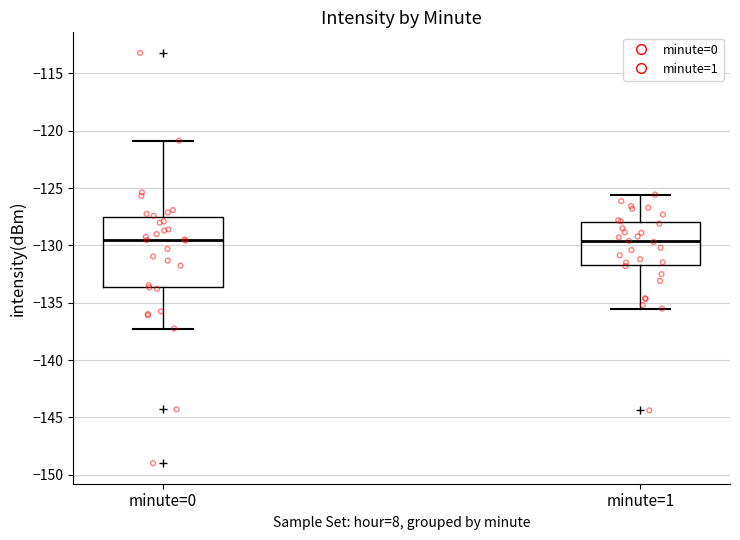

Which box is the tallest, from its lower edge to its upper edge?

minute=0